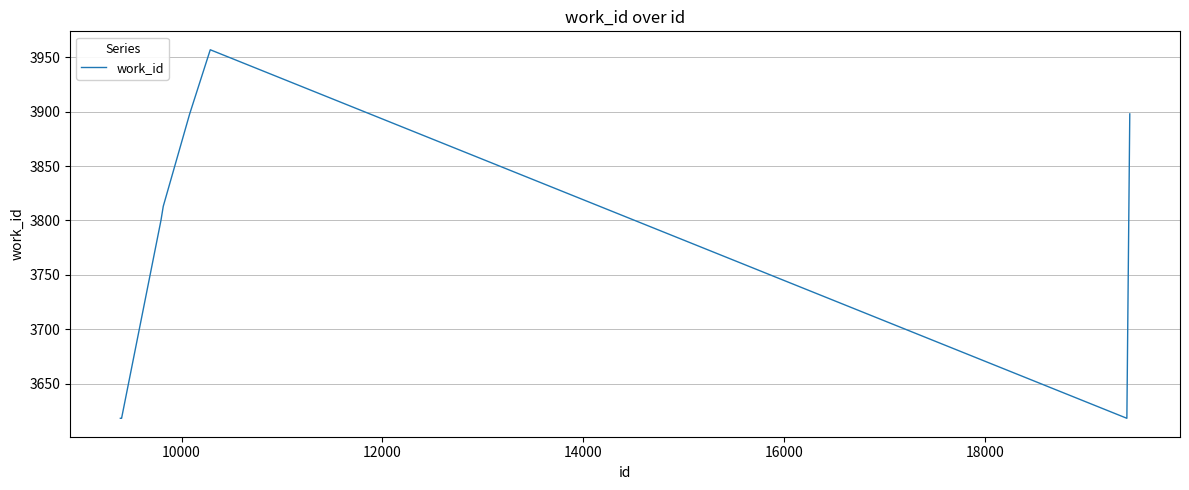

What is the difference between the maximum and minimum values?

339